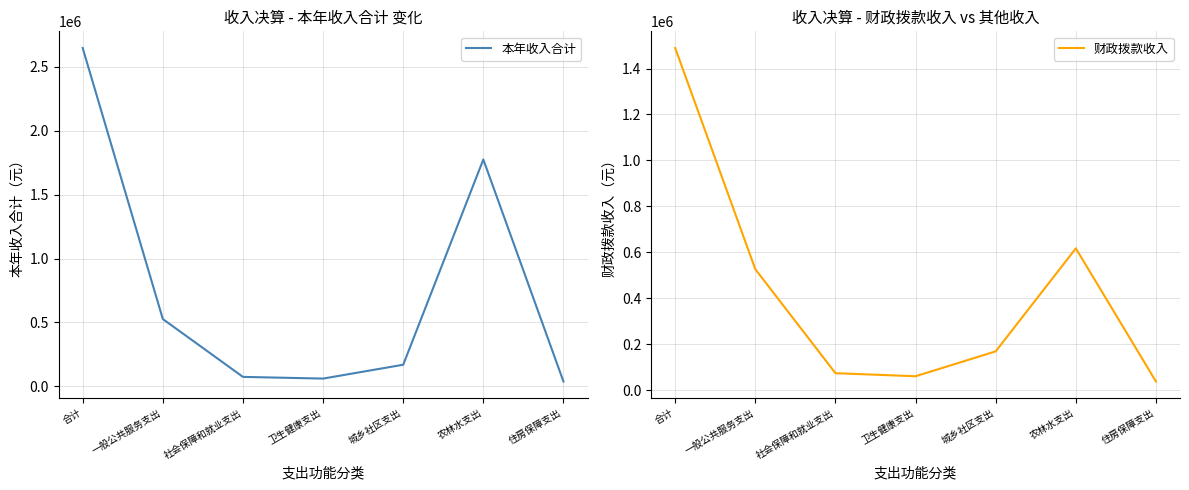

True or false: 本年收入合计 has a value of 2690160.6 at 农林水支出.

False